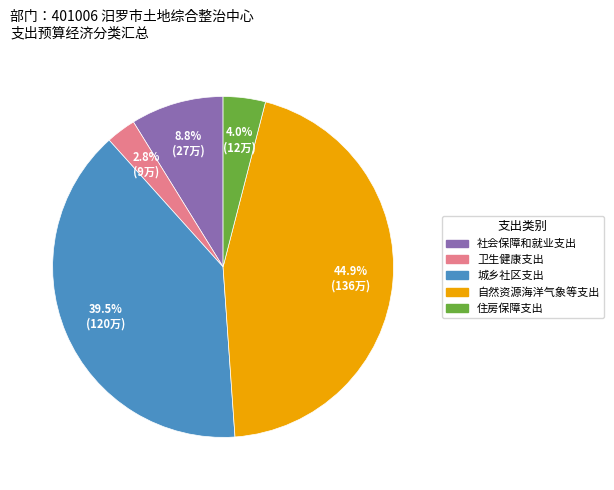

Does any single category account for the majority?

No